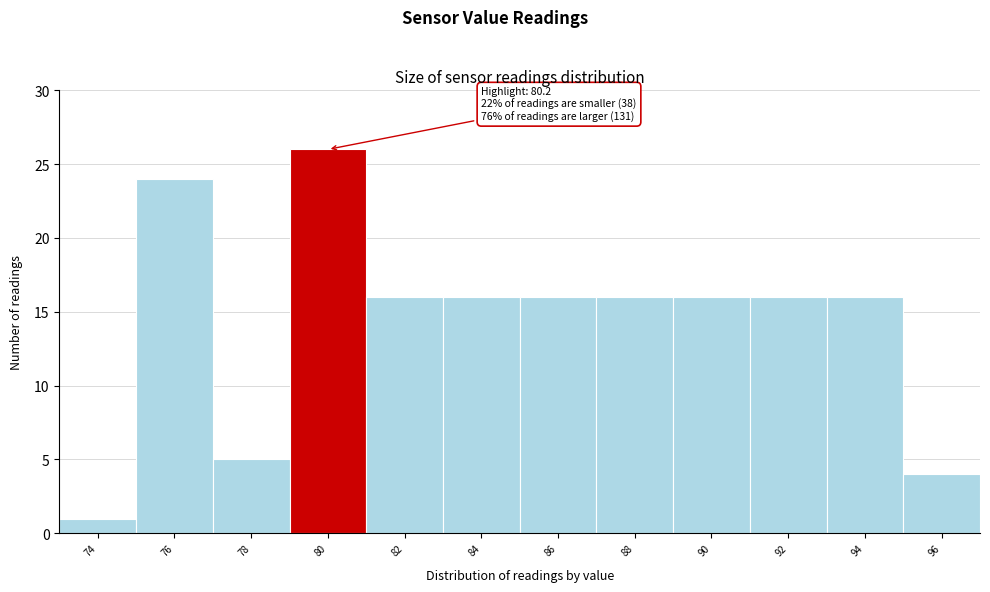

Reading left to right, list all the values displayed in this chart.

74=1	76=24	78=5	80=26	82=16	84=16	86=16	88=16	90=16	92=16	94=16	96=4